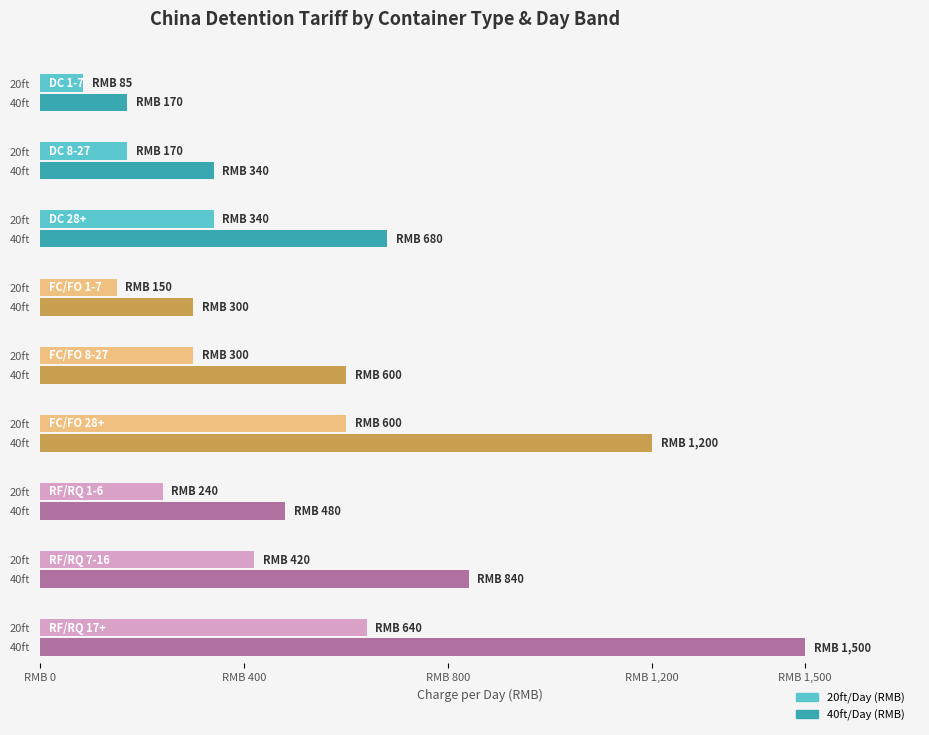

What are all the series names shown in the legend?

20ft/Day (RMB), 40ft/Day (RMB)